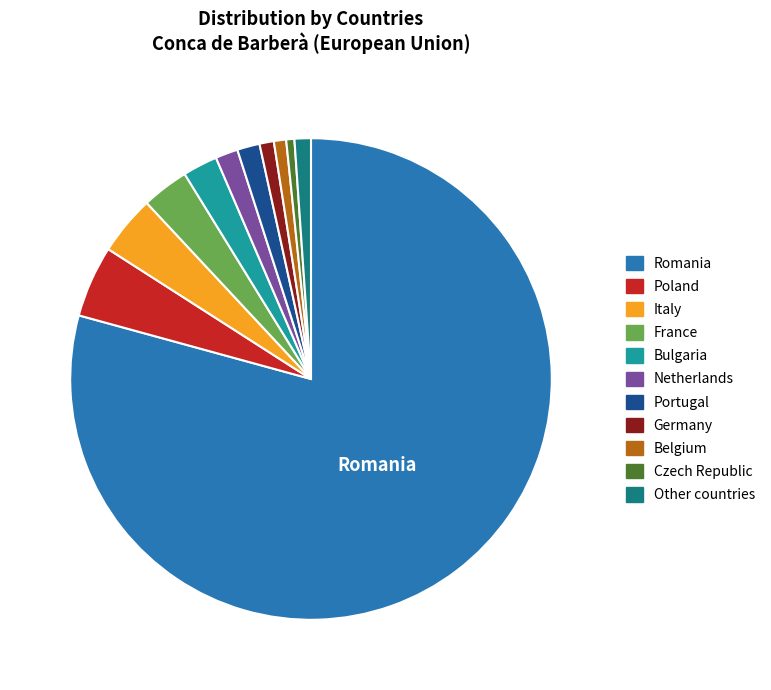

Count the number of slices in the pie.

11